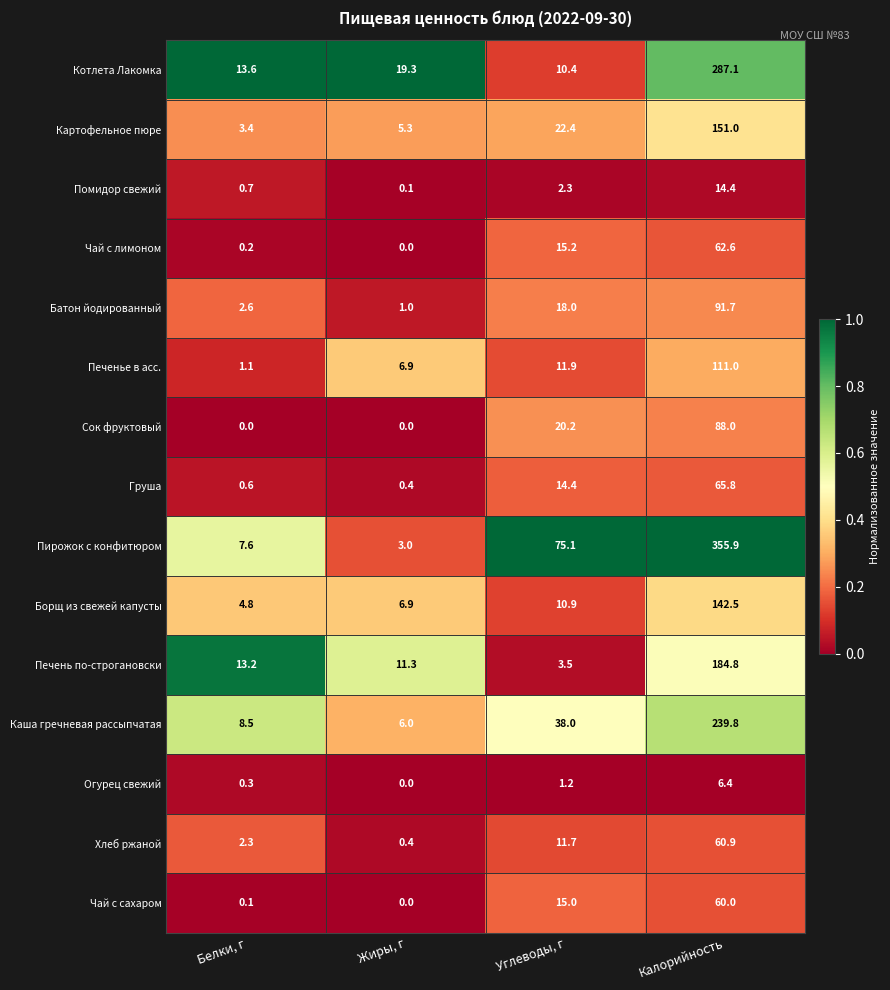

What is the difference between the highest and lowest values at Калорийность?

349.5